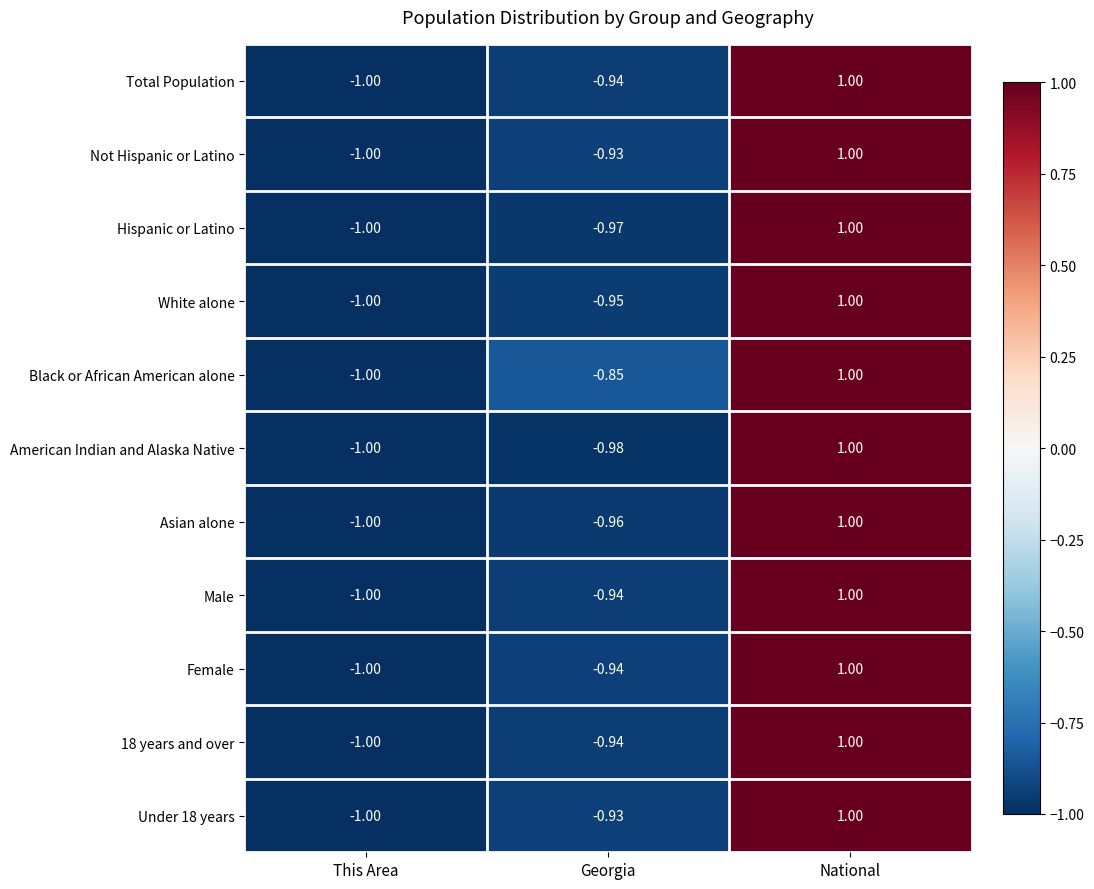

How many categories are shown in the chart?

3